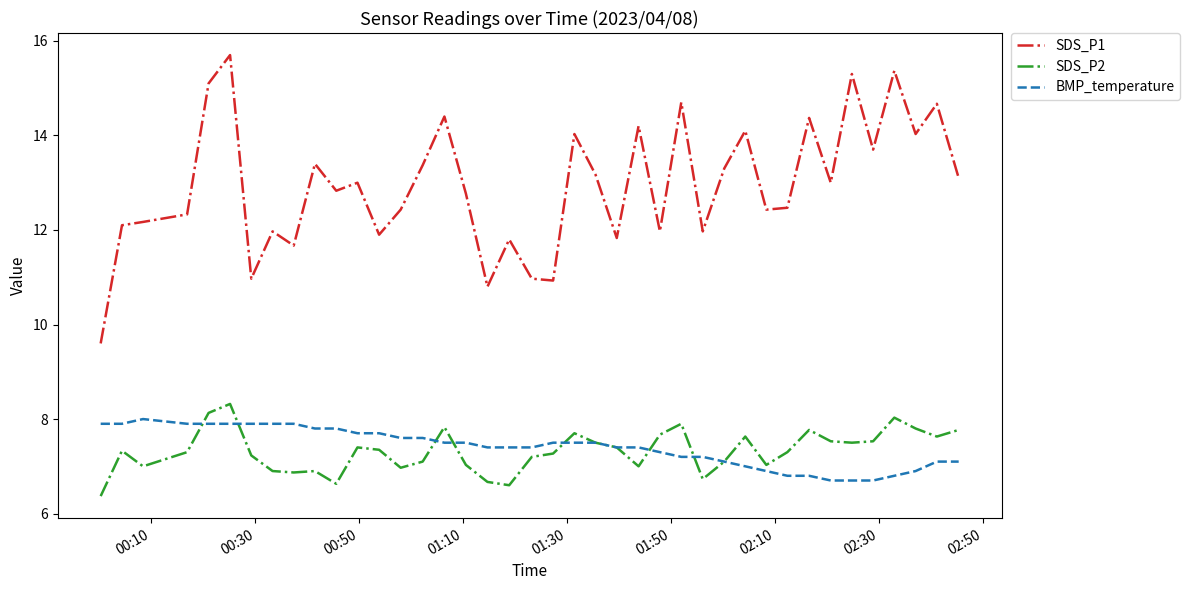

Which series has the largest range (max minus min)?

SDS_P1